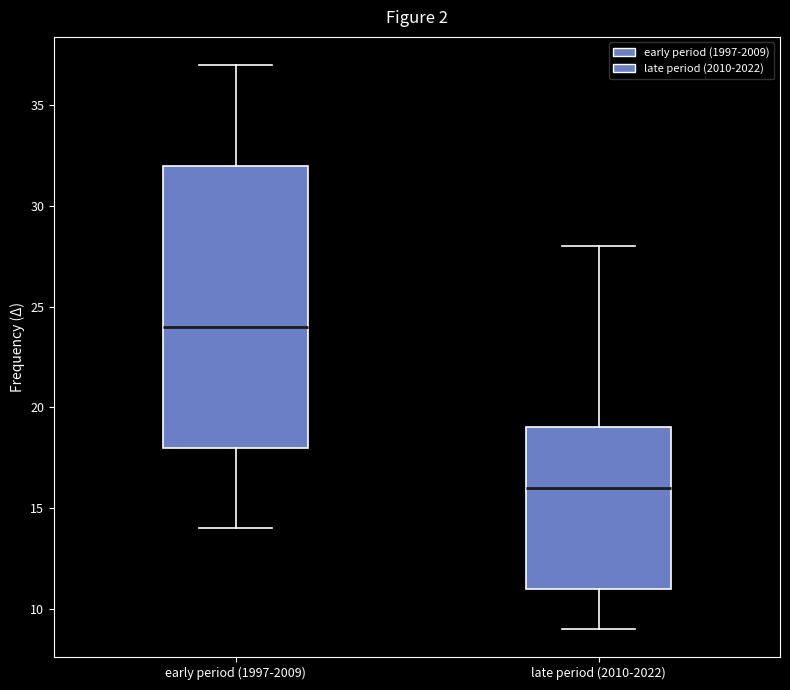

Which box's median line is the highest?

early period (1997-2009)